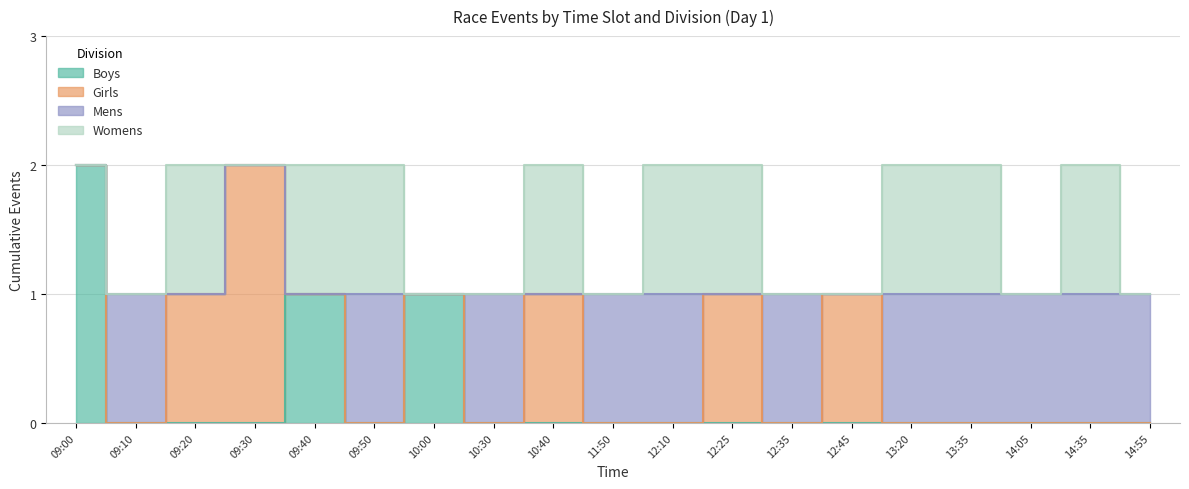

What is the label of the 10th point from the right?

11:50